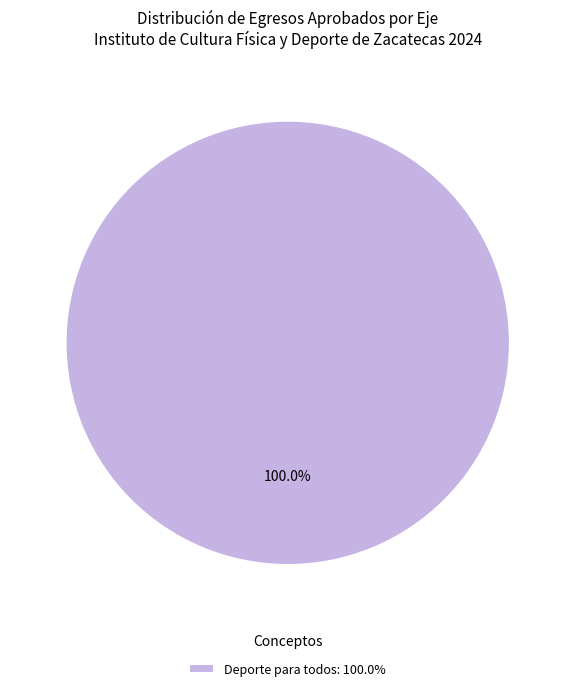

Rank the categories by value from lowest to highest.

Deporte para todos: 100.0%